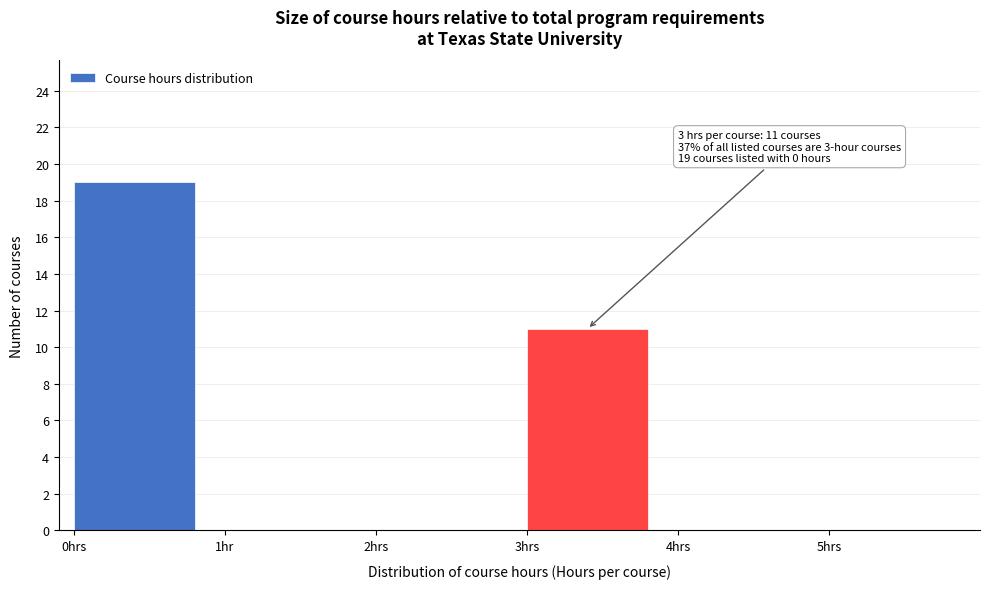

Reading right to left, what are all the values shown in this chart?

5hrs=0	4hrs=0	3hrs=11	2hrs=0	1hr=0	0hrs=19